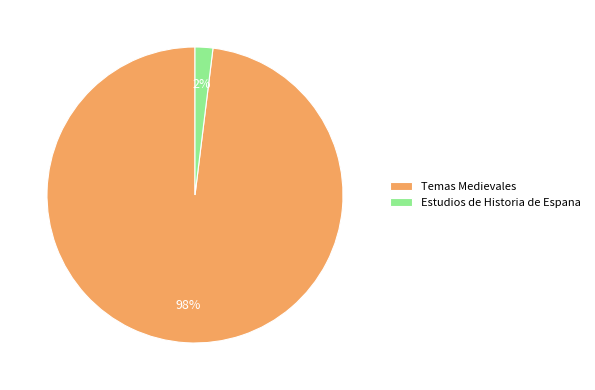

Rank the categories by value from highest to lowest.

Temas Medievales, Estudios de Historia de Espana